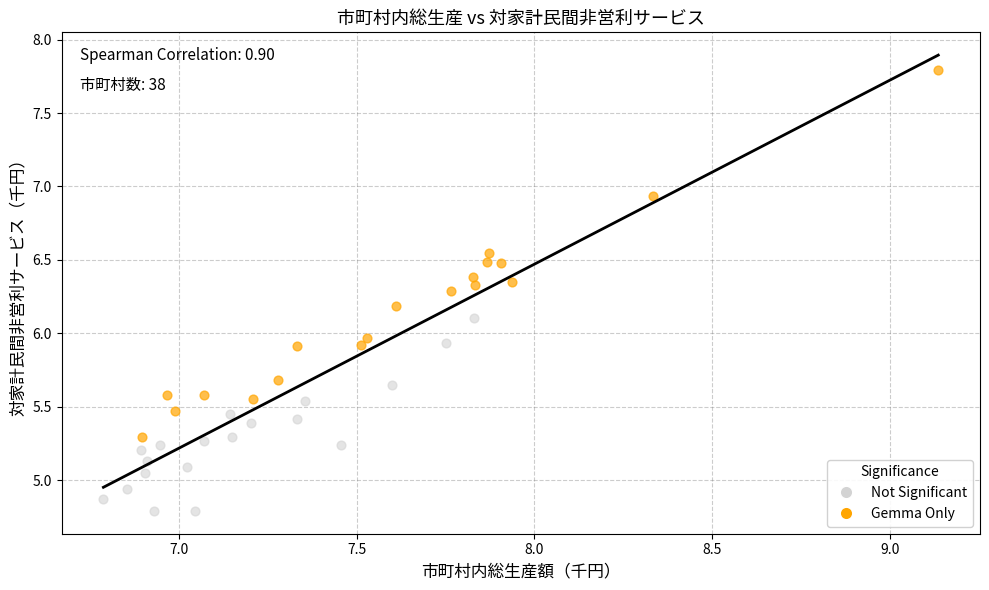

Which series contains the highest Y value?

Gemma Only